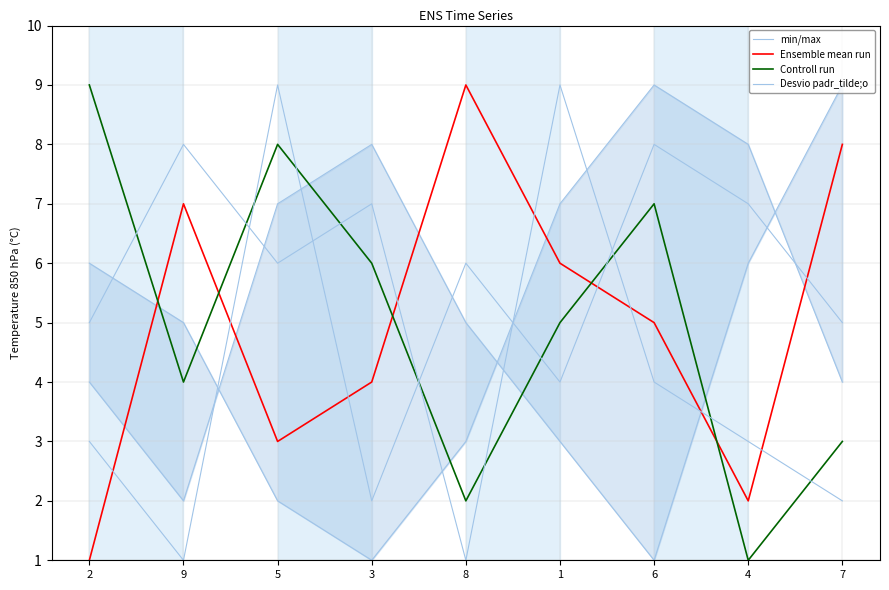

What is the difference between the second highest and minimum values in the Controll run series?

7